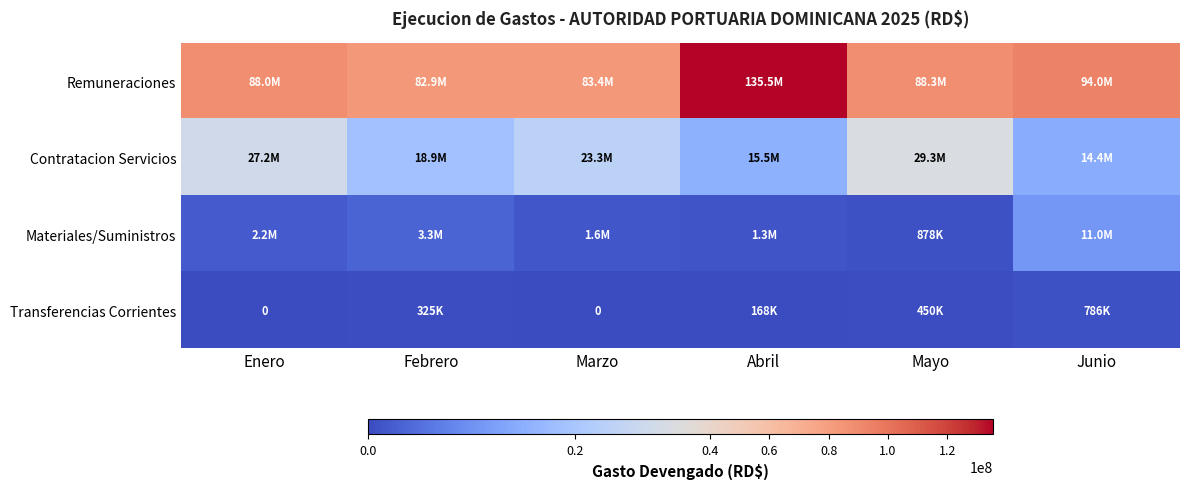

Which series changed the most between Febrero and Abril?

Remuneraciones